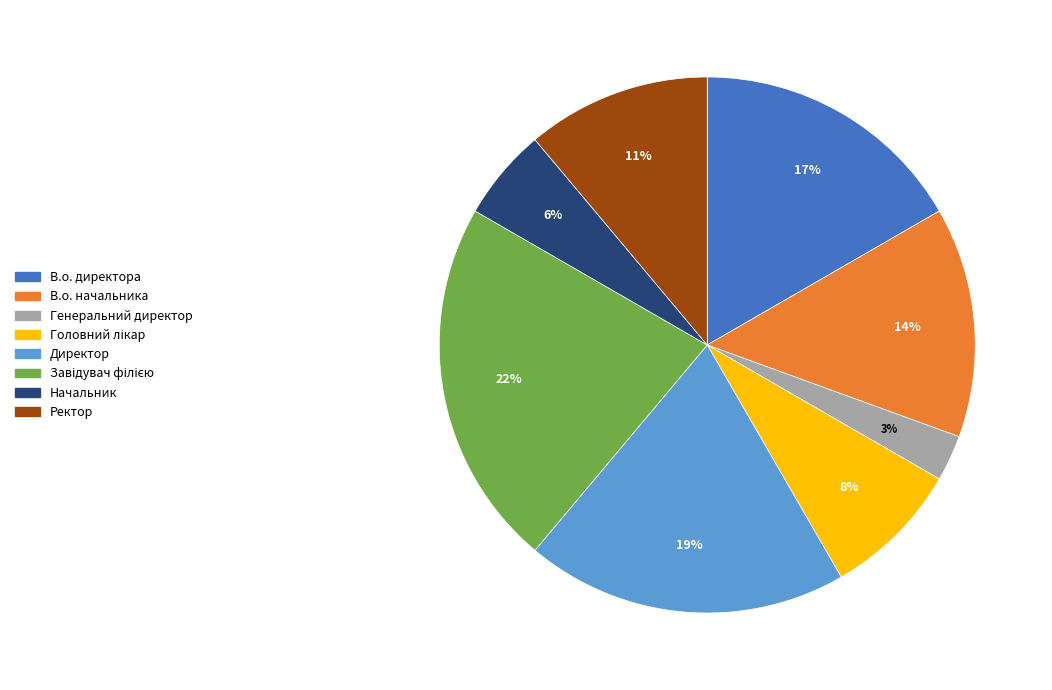

What percentage is the Генеральний директор slice, to the nearest percent?

3%